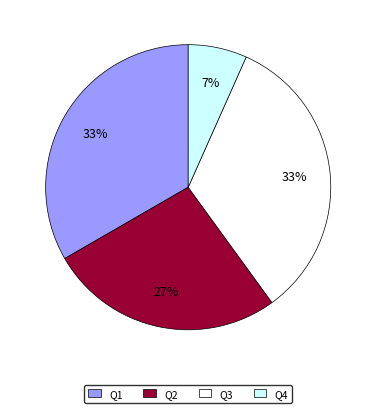

How many segments does this pie chart have?

4